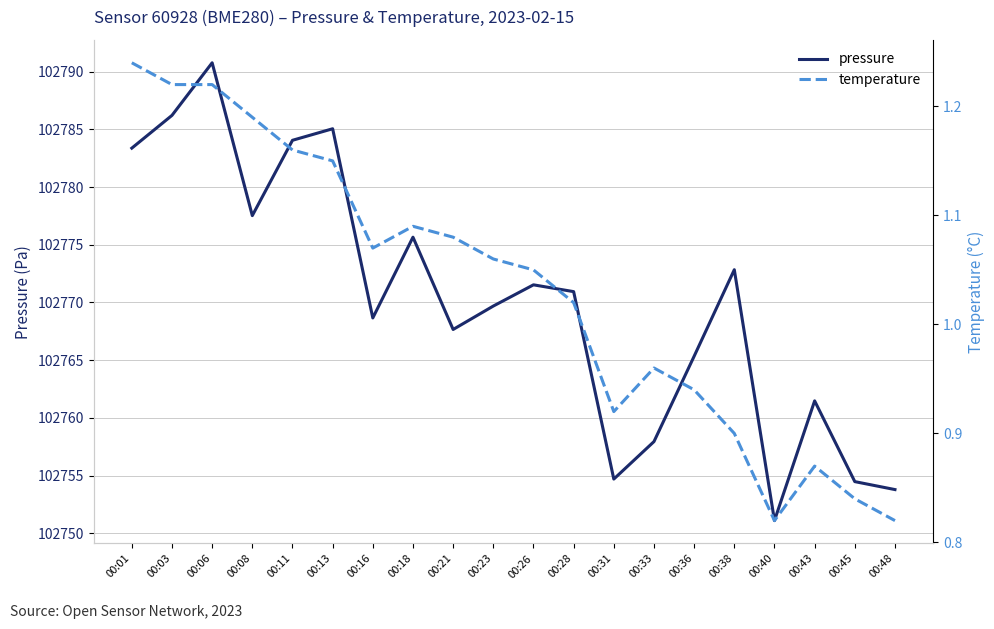

Is the value of pressure at 00:45 greater than the value of temperature at 00:26?

Yes